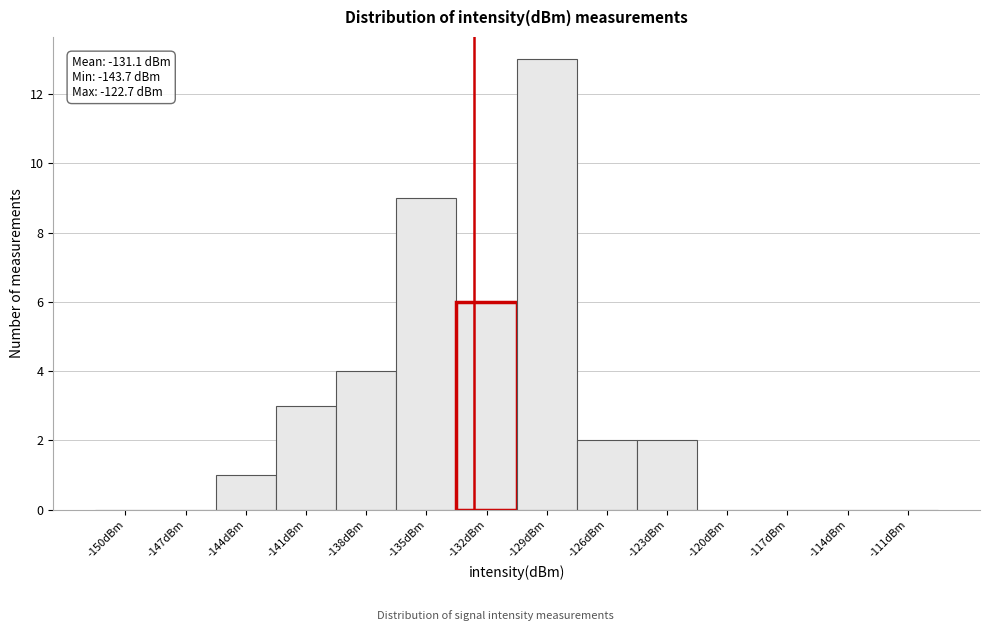

Reading left to right, transcribe all the data shown in this chart.

-150dBm=0	-147dBm=0	-144dBm=1	-141dBm=3	-138dBm=4	-135dBm=9	-132dBm=6	-129dBm=13	-126dBm=2	-123dBm=2	-120dBm=0	-117dBm=0	-114dBm=0	-111dBm=0